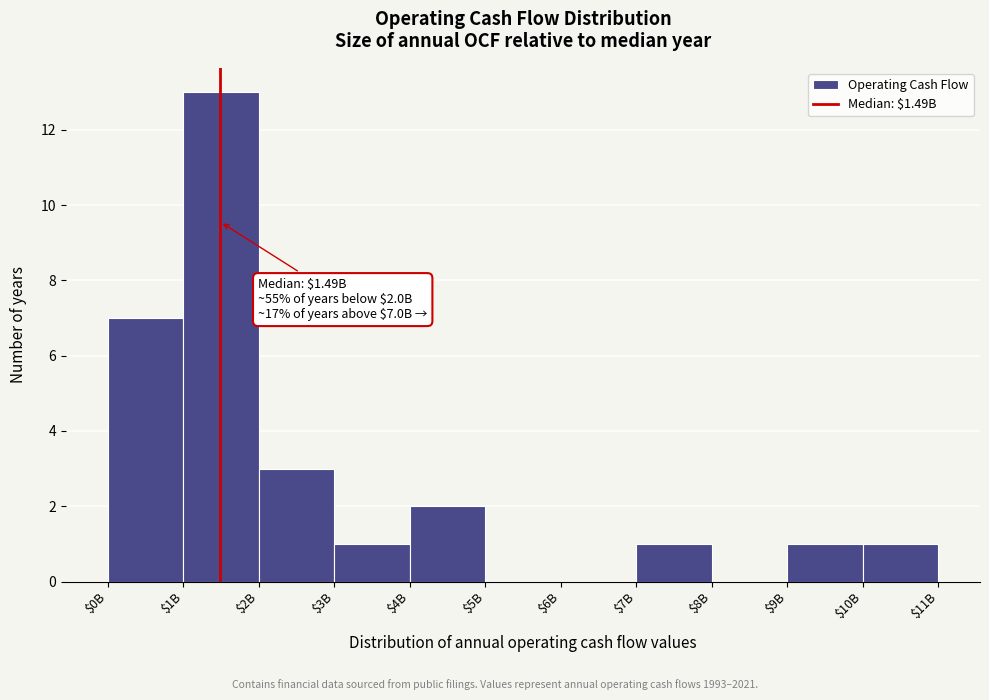

Is it true that the value at $3B is 1?

True